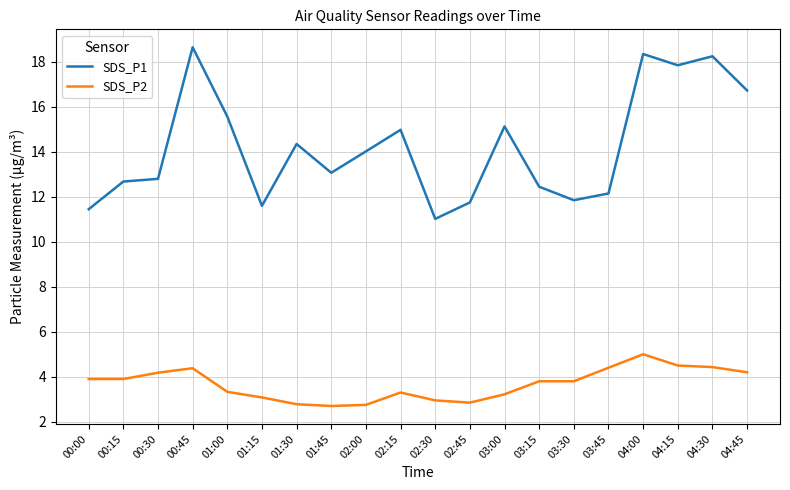

What is the sum of the SDS_P2 values at 00:15 and 00:00?

7.8